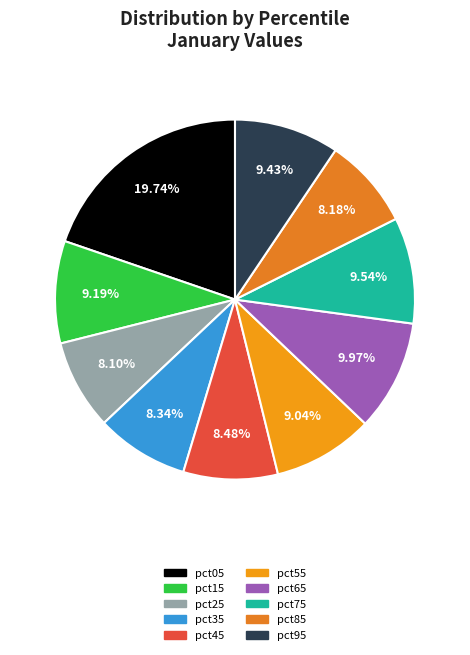

What is the smallest slice in the pie chart?

pct25